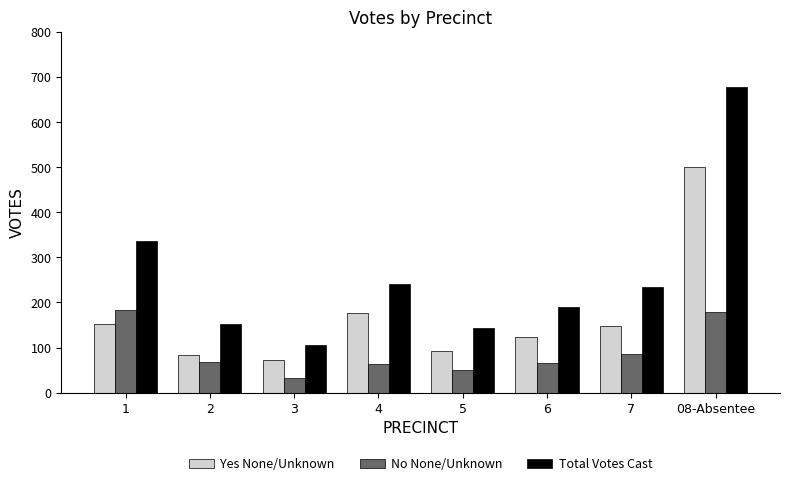

Rank the series at 2 from highest to lowest value.

Total Votes Cast, Yes None/Unknown, No None/Unknown